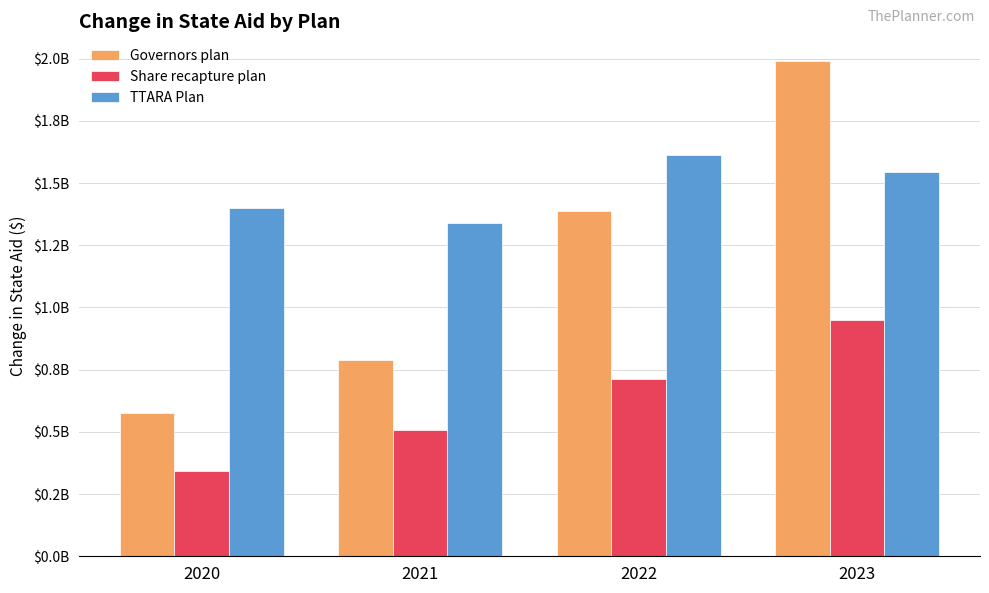

Does the chart contain stacked bars?

No